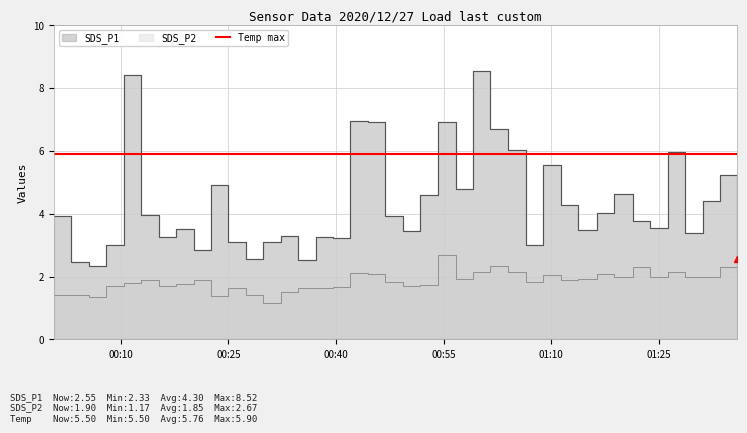

True or false: SDS_P1 and SDS_P2 intersect in this chart.

False